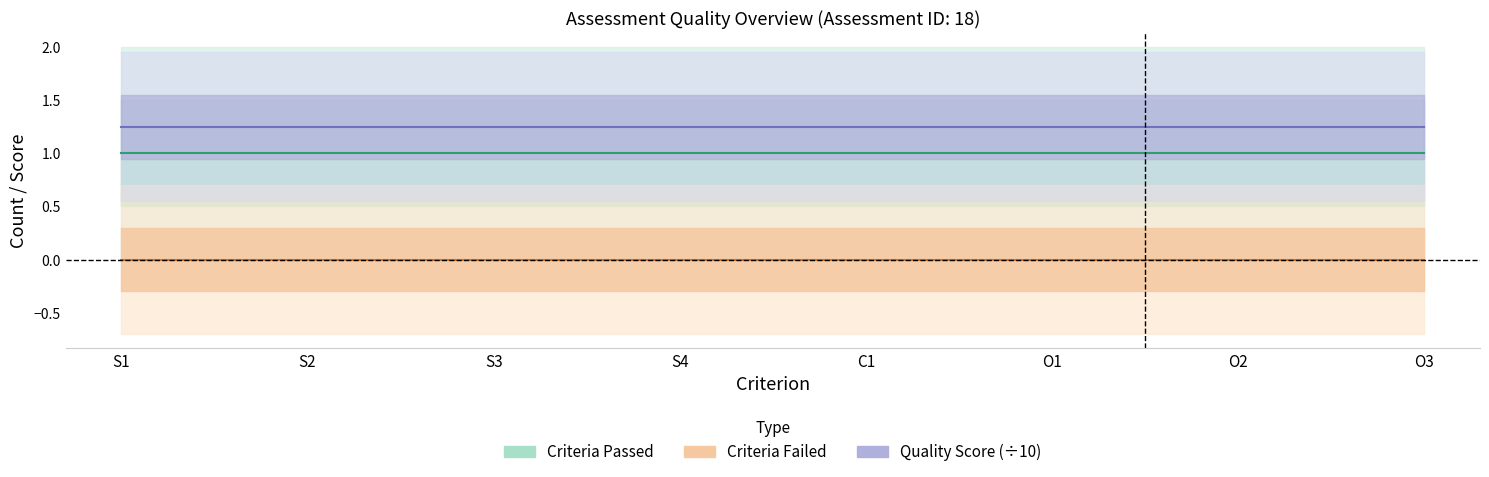

Which category has the lowest value in the Criteria Failed series?

S1